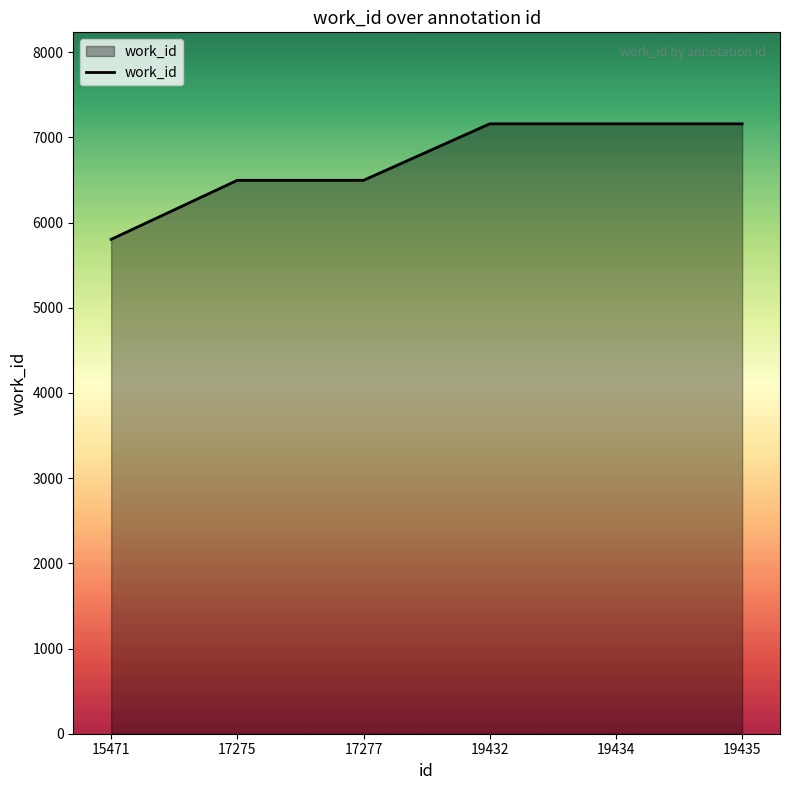

What is the ratio of the value at 17277 to the value at 17275?

1.0